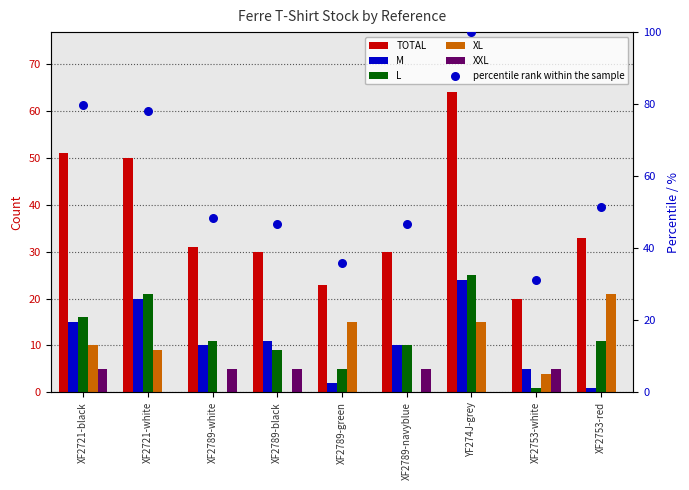

Is the value of XL at XF2721-black greater than the value of M at YF274J-grey?

No